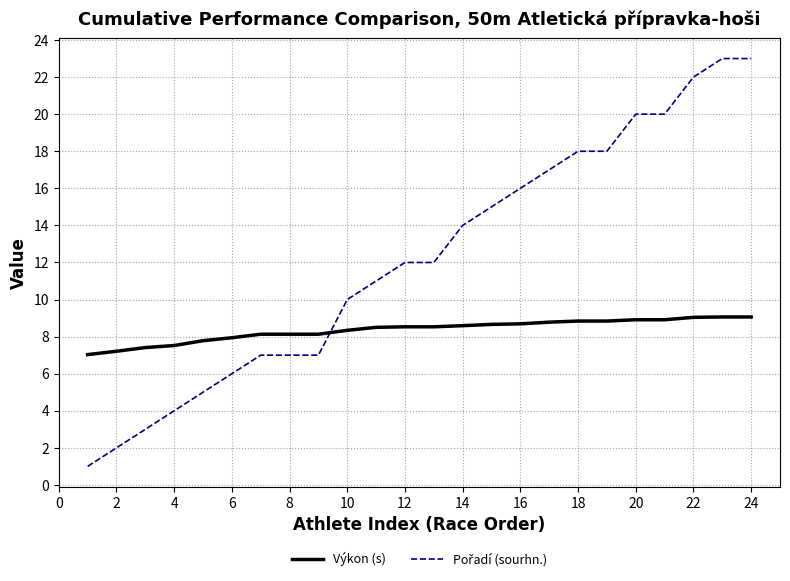

What is the greatest value displayed?

23.0